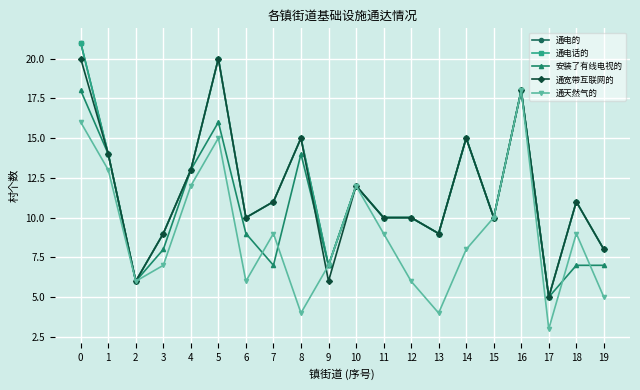

The 安装了有线电视的 series shows 5 at 16. True or false?

False